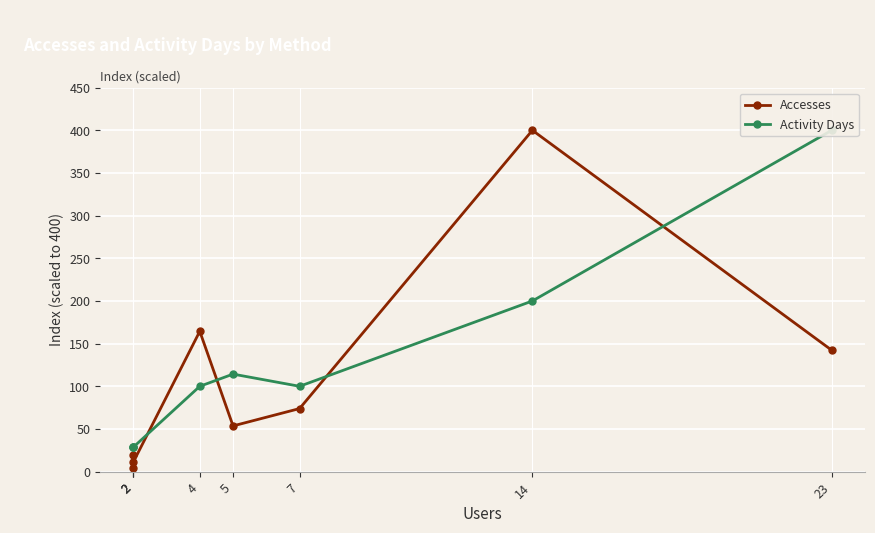

Does the chart display data point markers on the line(s)?

Yes